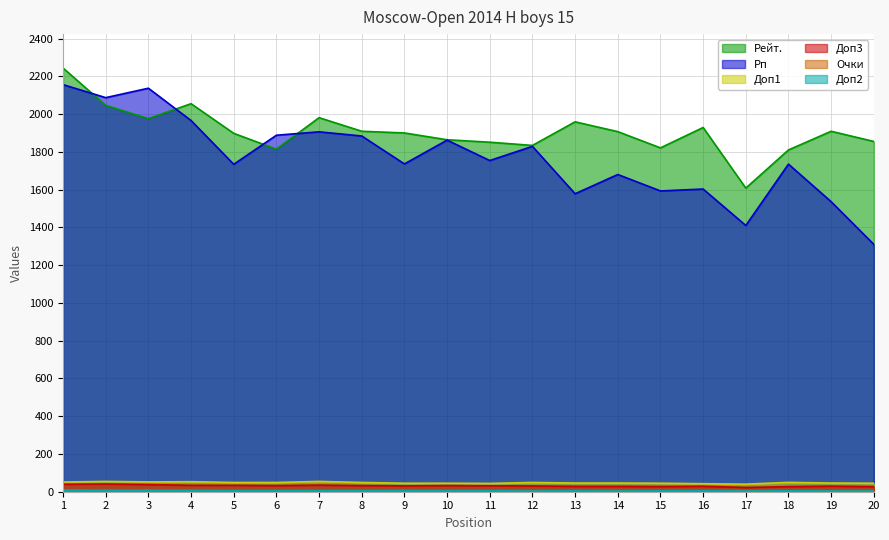

Does the chart have visible grid lines?

Yes